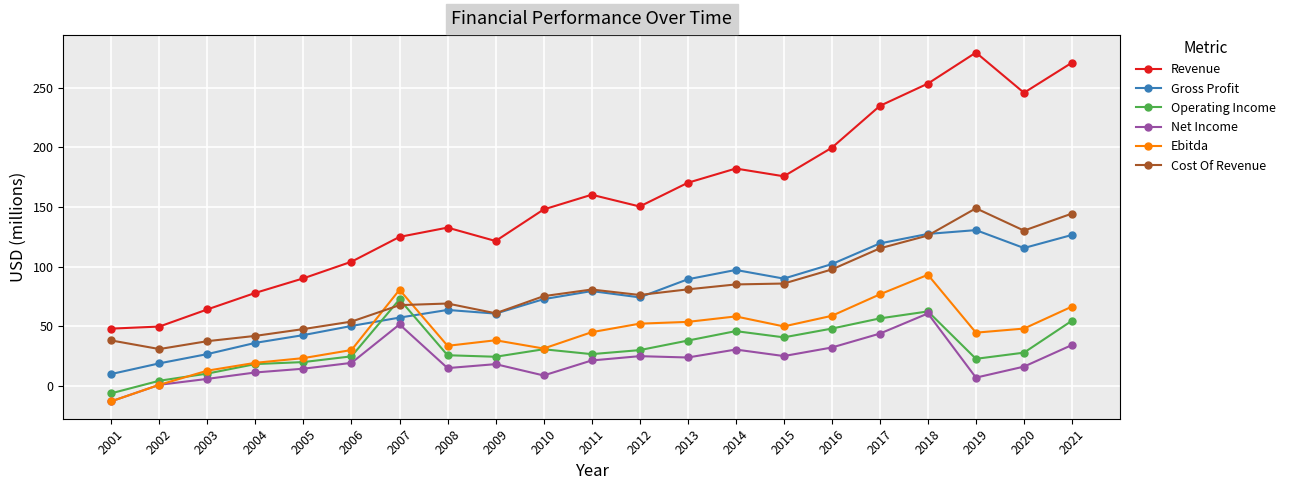

What is the average value of the Cost Of Revenue series?

80.6